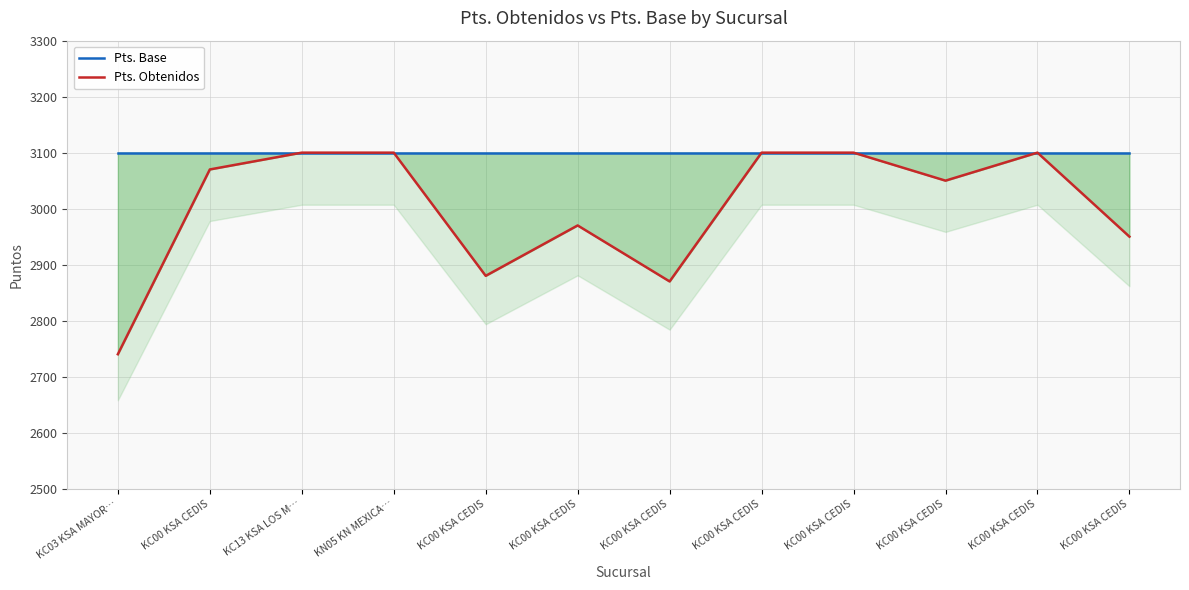

The value of Pts. Obtenidos at KC00 KSA CEDIS is 4832. True or false?

False